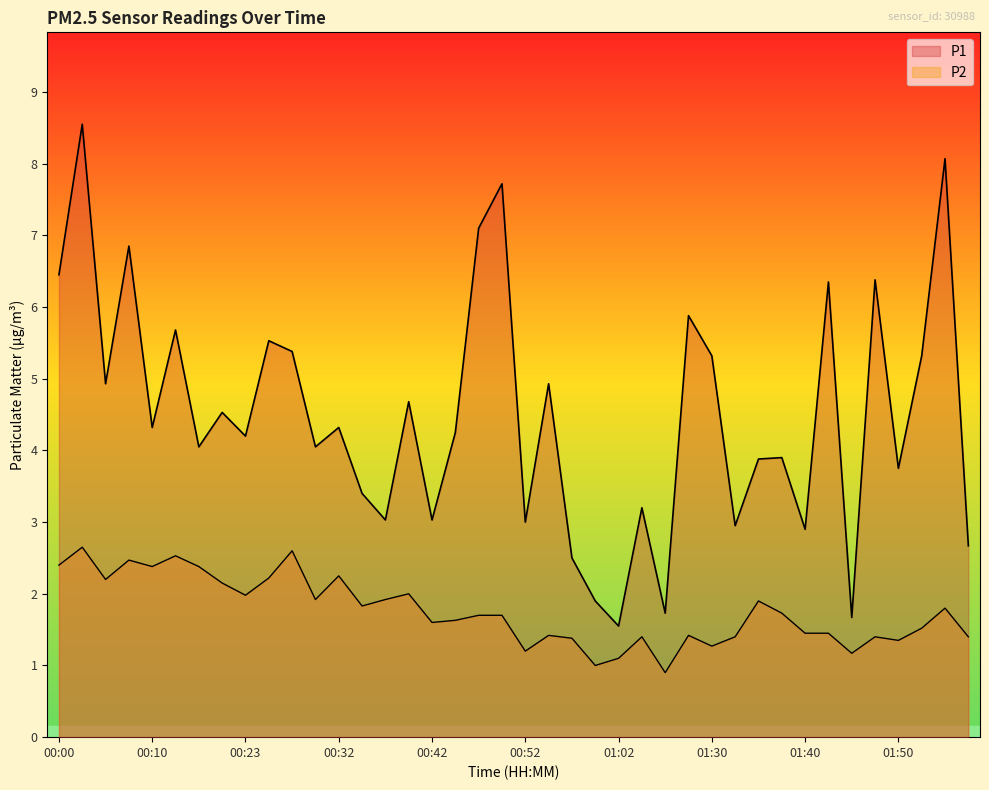

What is the difference between the second highest and minimum values in the P1 series?

6.5